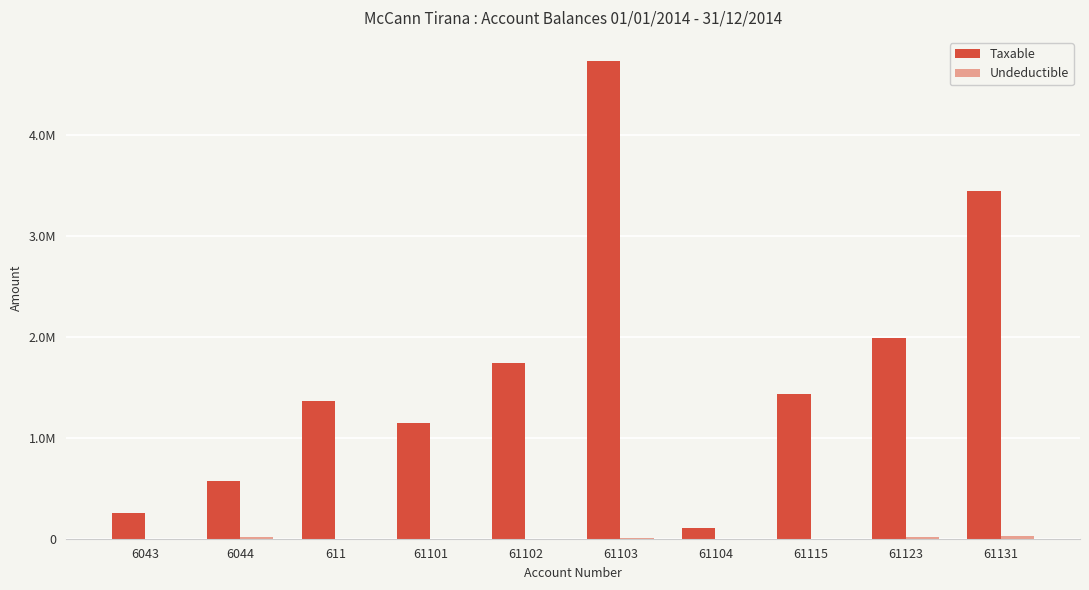

Are the bars grouped side by side (vs. stacked)?

Yes